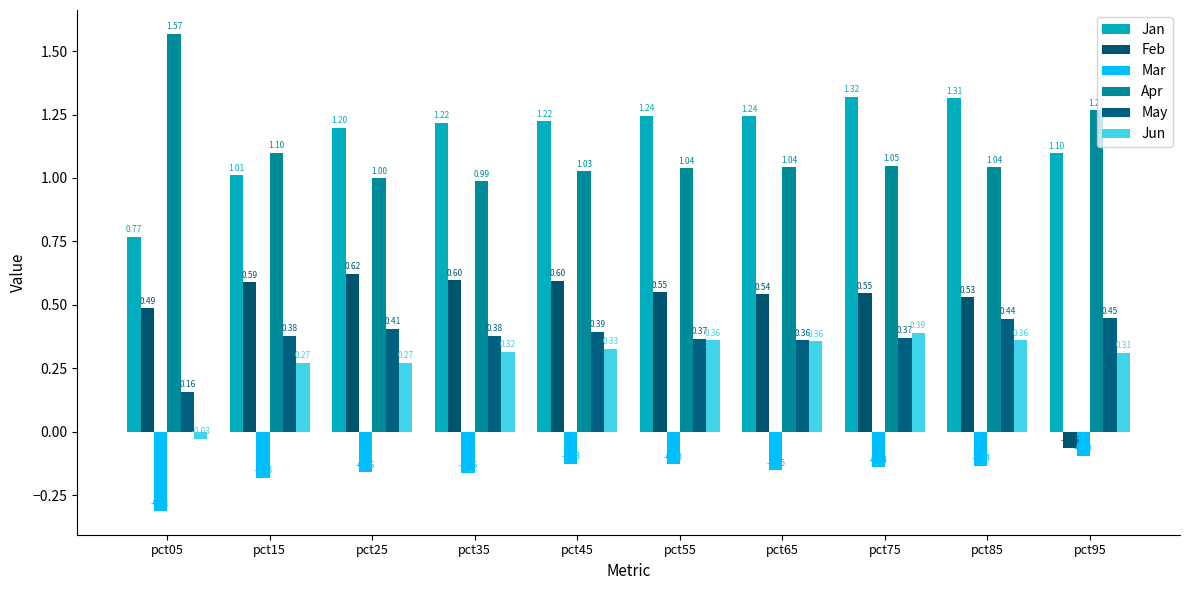

How many series are shown in this chart?

6